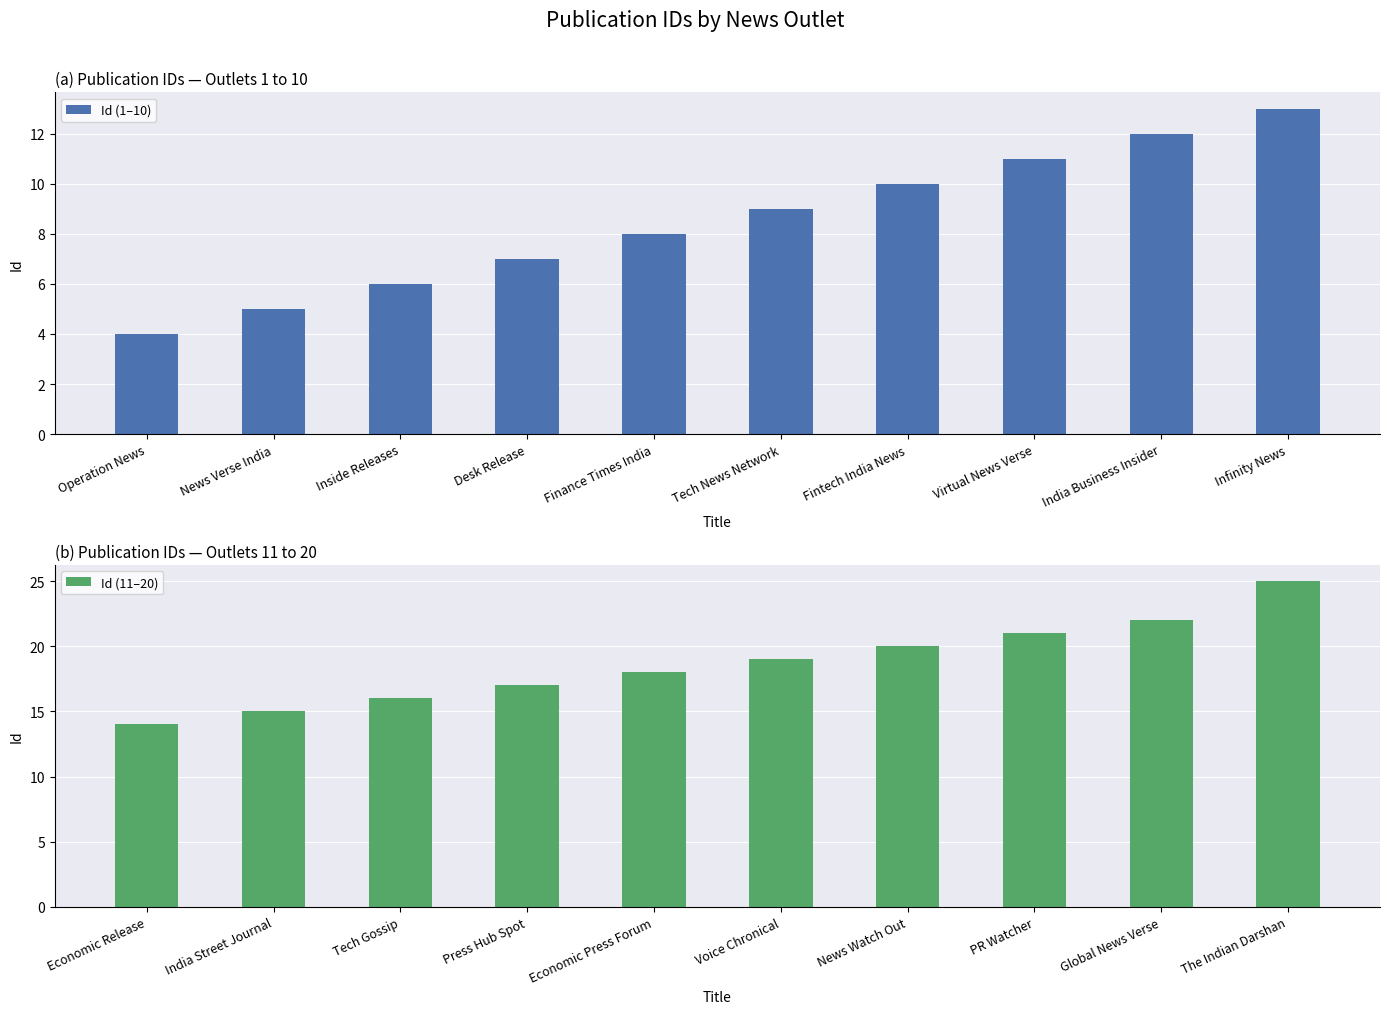

Count the number of categories in the chart.

10